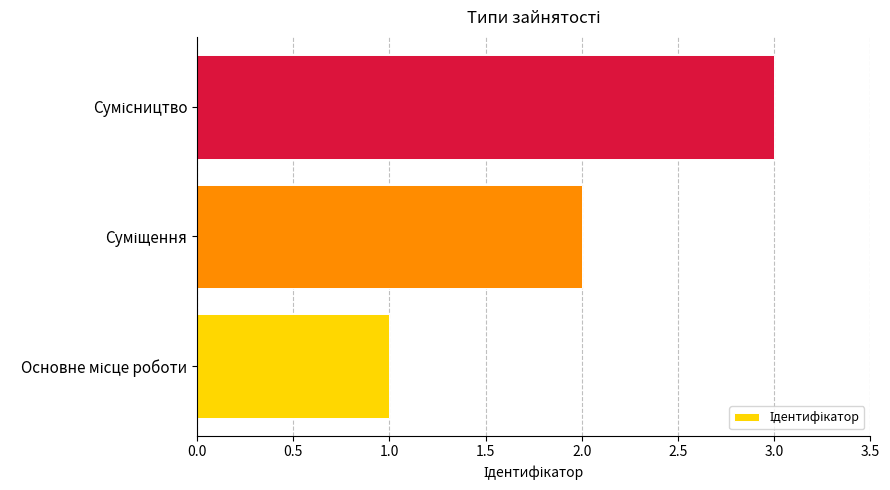

What is the sum of all values?

6